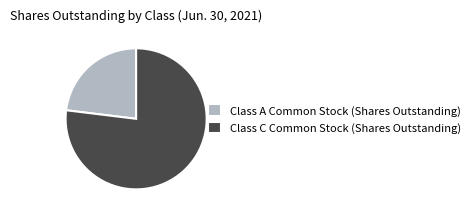

The Class A Common Stock (Shares Outstanding) slice represents 23% of the pie. True or false?

True